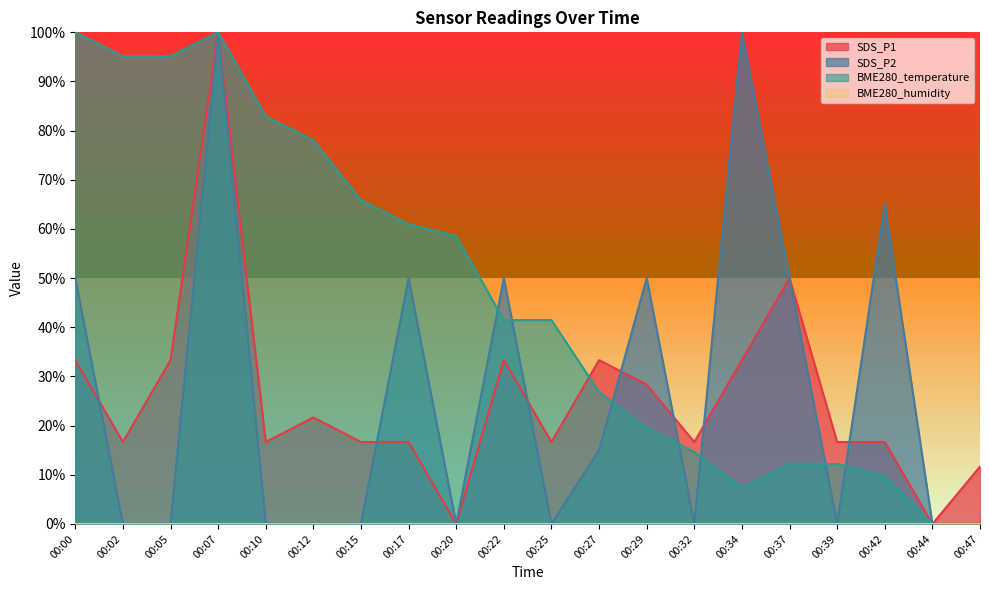

True or false: BME280_temperature and SDS_P1 cross at least once.

True